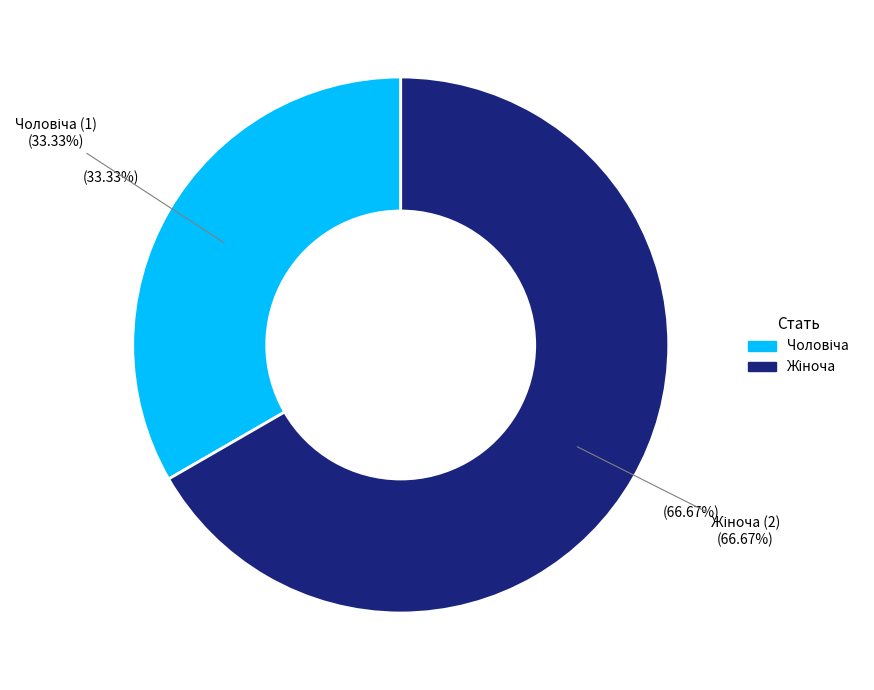

To the nearest percent, what portion does Жіноча represent?

67%